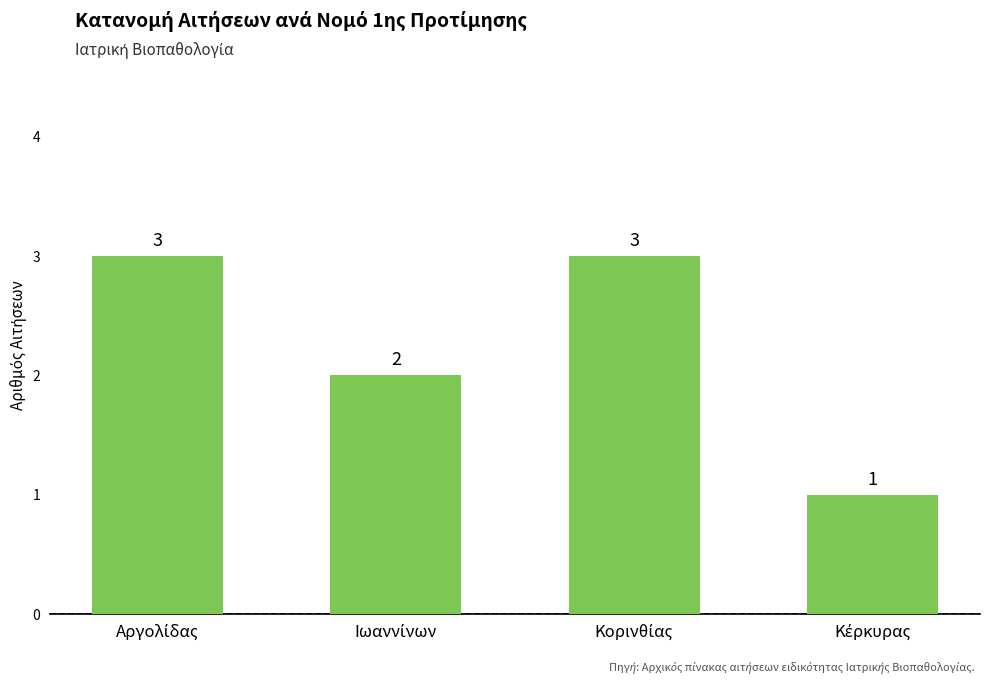

Are the bars horizontal?

No